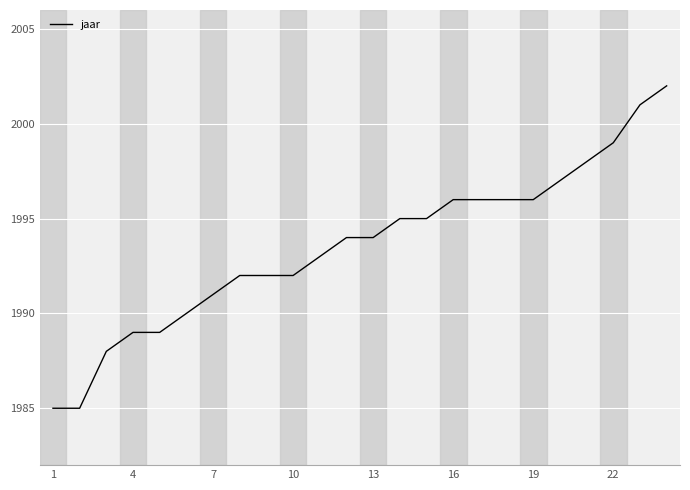

How many categories are shown in the chart?

24